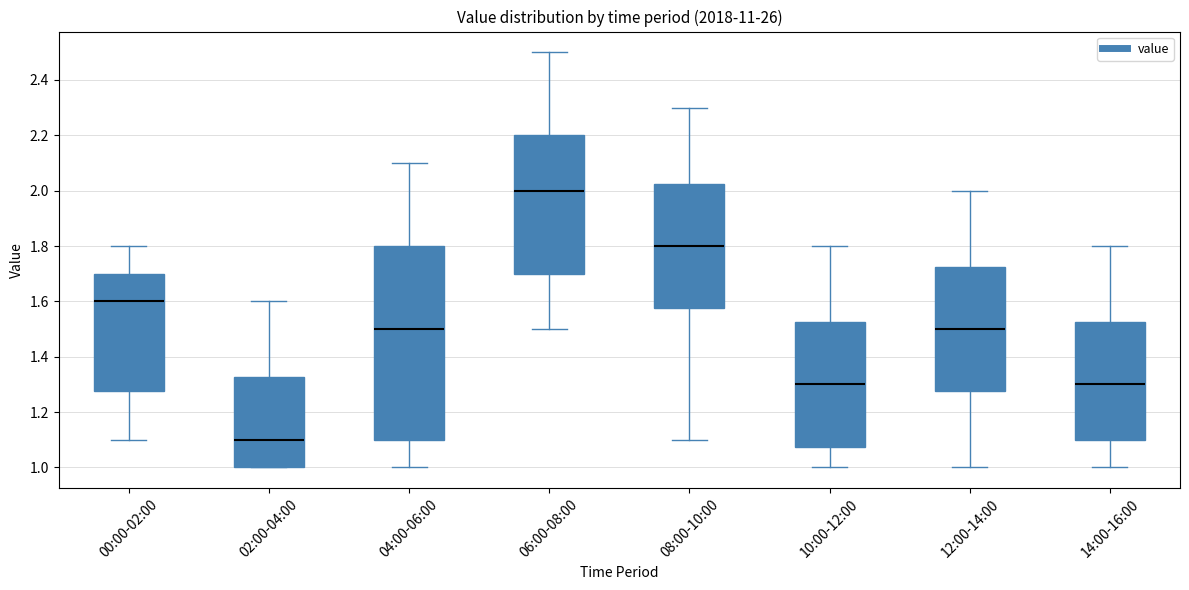

Reading left to right, transcribe this box plot: for each box, give where its median line is, the range the box spans, and where its two whiskers end, as read against the y-axis. The values are not printed on the chart, so give them approximately, as read against the axis.

00:00-02:00: median 1.60, box 1.28 to 1.70, whiskers 1.10 to 1.80
02:00-04:00: median 1.10, box 1.00 to 1.32, whiskers 1.00 to 1.60
04:00-06:00: median 1.50, box 1.10 to 1.80, whiskers 1.00 to 2.10
06:00-08:00: median 2.00, box 1.70 to 2.20, whiskers 1.50 to 2.50
08:00-10:00: median 1.80, box 1.58 to 2.02, whiskers 1.10 to 2.30
10:00-12:00: median 1.30, box 1.08 to 1.52, whiskers 1.00 to 1.80
12:00-14:00: median 1.50, box 1.28 to 1.72, whiskers 1.00 to 2.00
14:00-16:00: median 1.30, box 1.10 to 1.52, whiskers 1.00 to 1.80